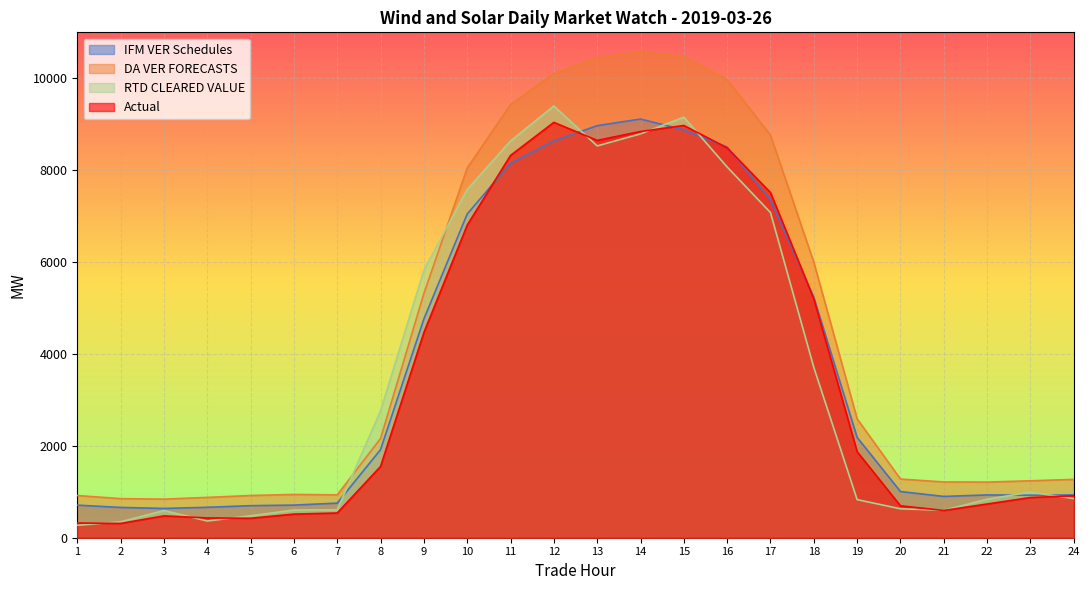

What is the smallest value displayed?

271.3